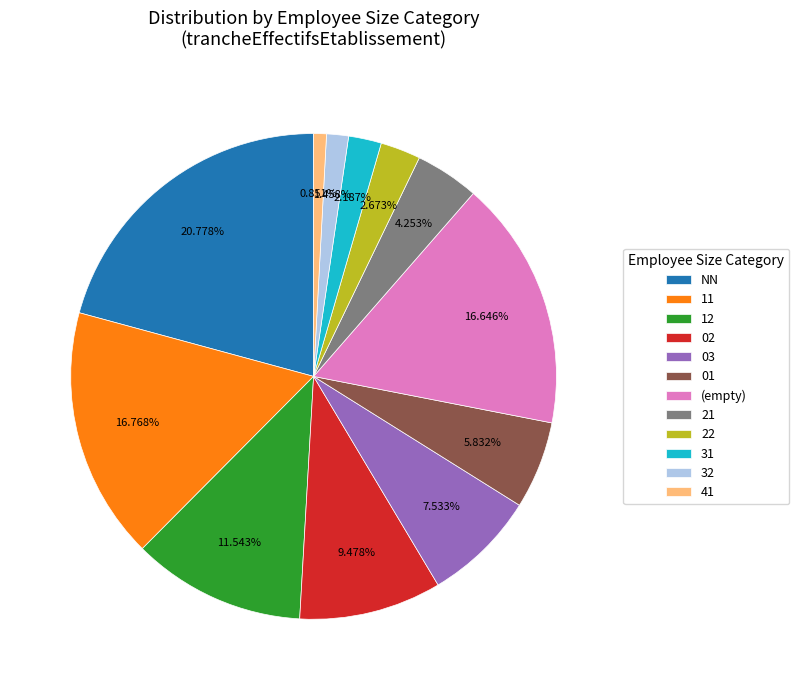

Which slice is the largest?

NN